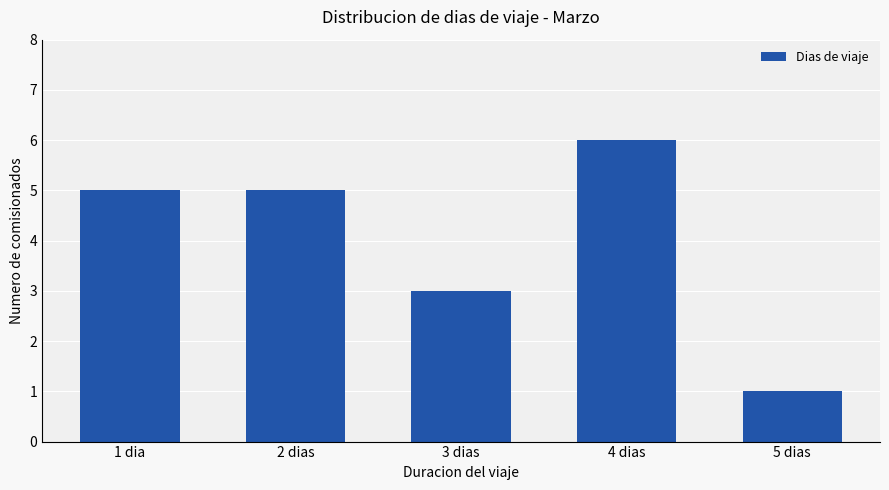

What is the maximum value shown in the chart?

6